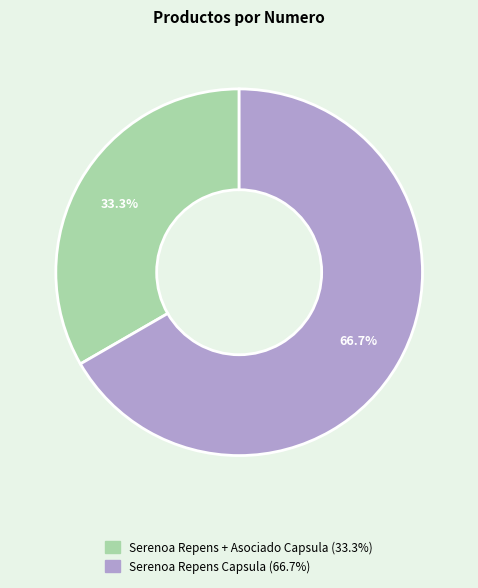

Count the number of slices in the pie.

2